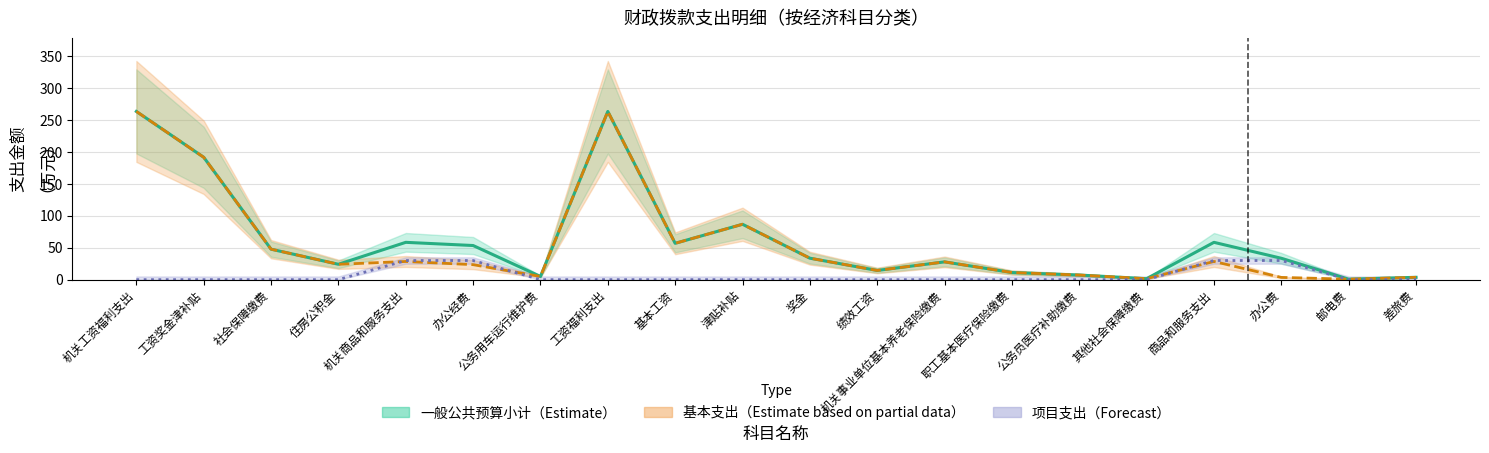

What is the sum of the 基本支出（Estimate based on partial data） values at 津贴补贴 and 邮电费?

87.6